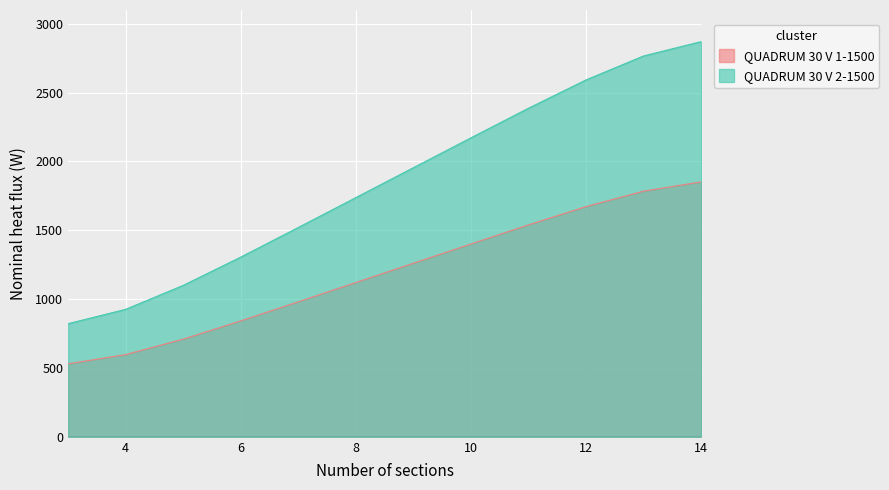

Which series has the widest spread of values?

QUADRUM 30 V 2-1500